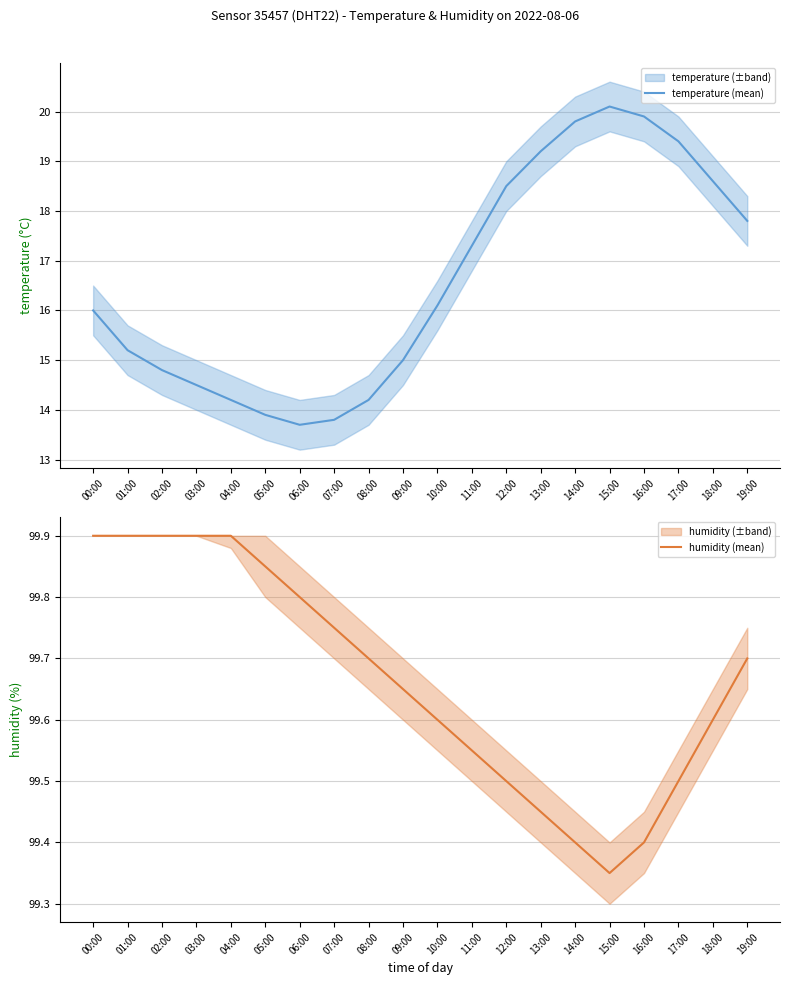

How many series are shown in this chart?

2